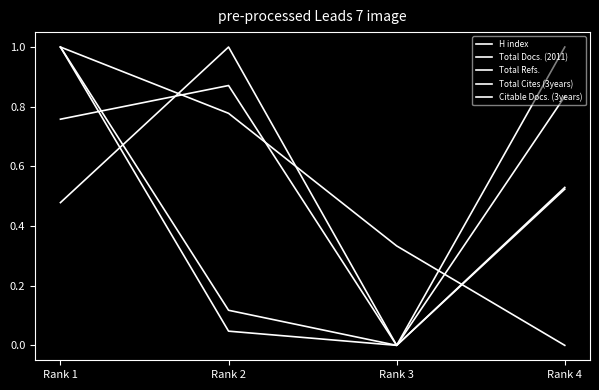

Which category has the lowest value in the H index series?

Rank 3